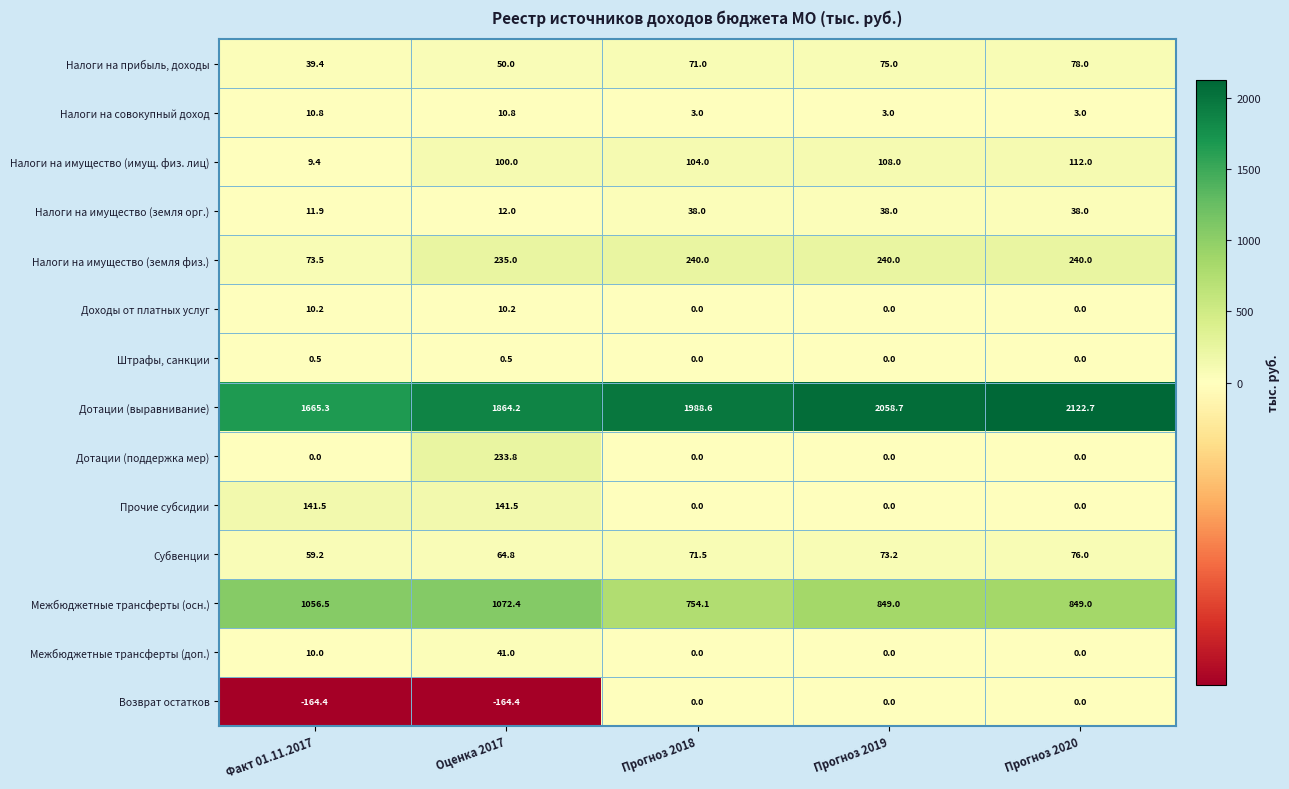

What is the spread (max minus min) of values at Прогноз 2018?

1988.6